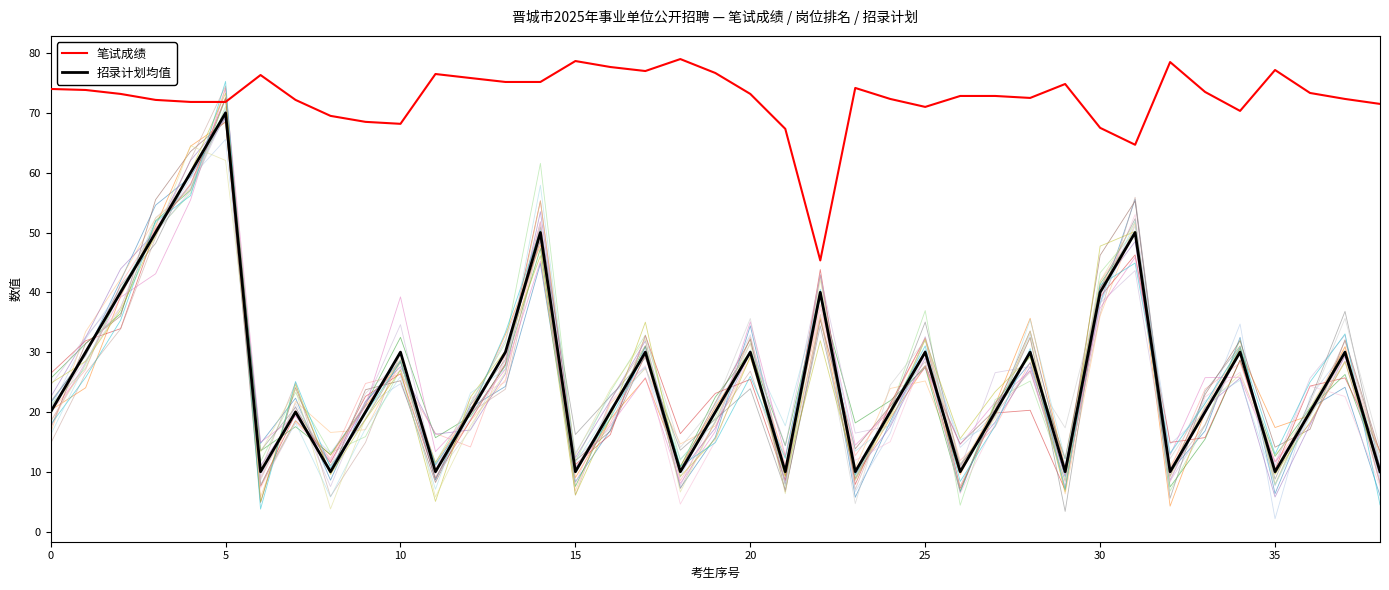

Reading right to left, what are all the values shown in this chart?

笔试成绩: 71.5	72.3	73.3	77.2	70.3	73.5	78.5	64.7	67.5	74.8	72.5	72.8	72.8	71.0	72.3	74.2	45.3	67.3	73.2	76.7	79.0	77.0	77.7	78.7	75.2	75.2	75.8	76.5	68.2	68.5	69.5	72.2	76.3	71.8	71.8	72.2	73.2	73.8	74.0
岗位排名_sim: 6.0	24.1	20.6	6.3	32.5	16.8	10.0	55.6	38.2	9.1	28.2	21.1	6.5	30.3	18.4	5.7	40.2	9.3	34.4	15.8	7.3	30.9	17.0	8.3	44.8	24.3	20.7	8.6	28.6	21.6	8.6	22.3	14.7	69.3	59.3	54.6	41.9	29.6	21.5
招录计划均值: 10.0	30.0	20.0	10.0	30.0	20.0	10.0	50.0	40.0	10.0	30.0	20.0	10.0	30.0	20.0	10.0	40.0	10.0	30.0	20.0	10.0	30.0	20.0	10.0	50.0	30.0	20.0	10.0	30.0	20.0	10.0	20.0	10.0	70.0	60.0	50.0	40.0	30.0	20.0